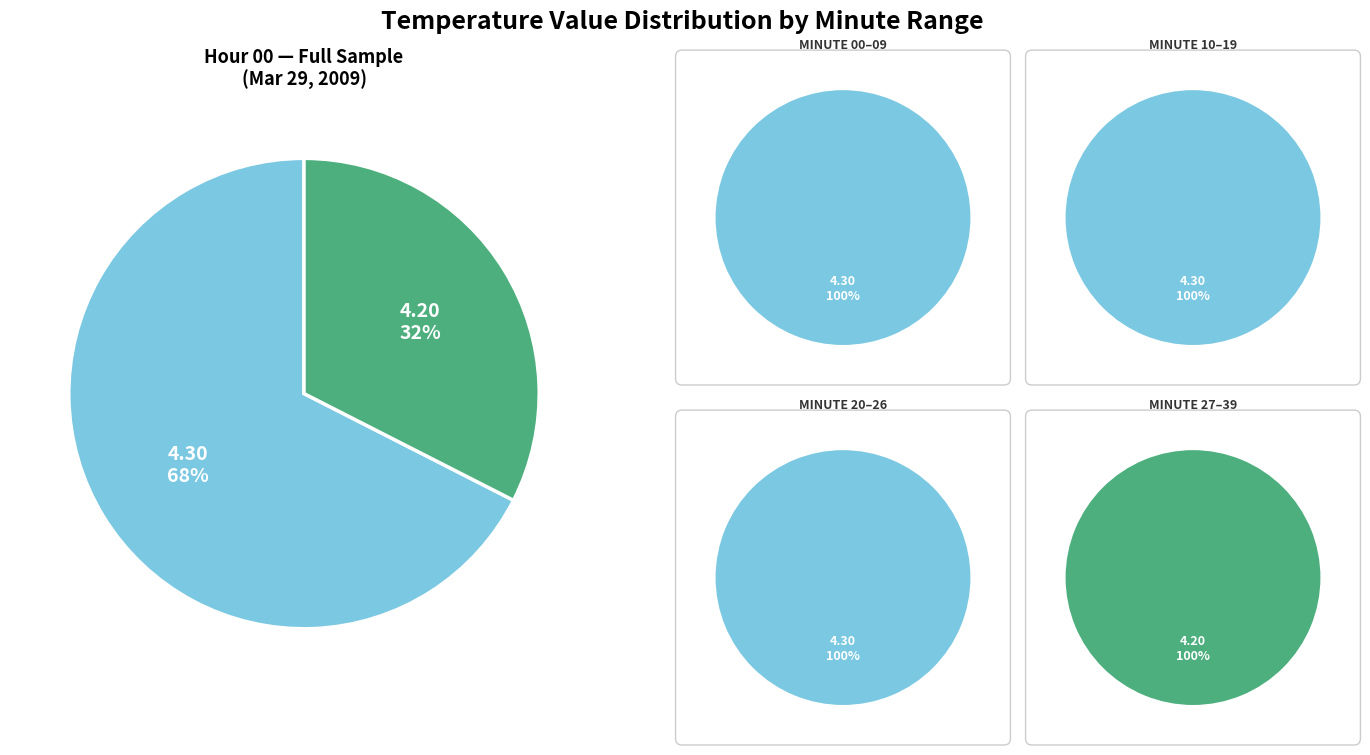

Approximately how many times larger is the value at 2 compared to 0?

0.5